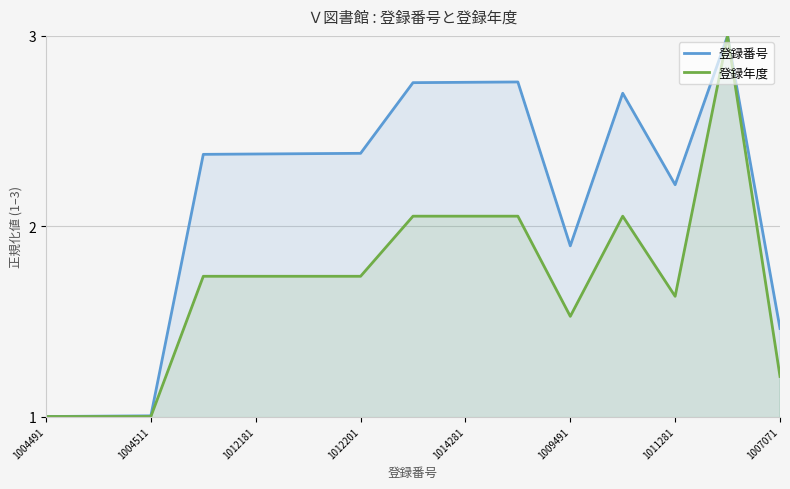

True or false: 登録年度 has a value of 3.0 at 1011281.

False